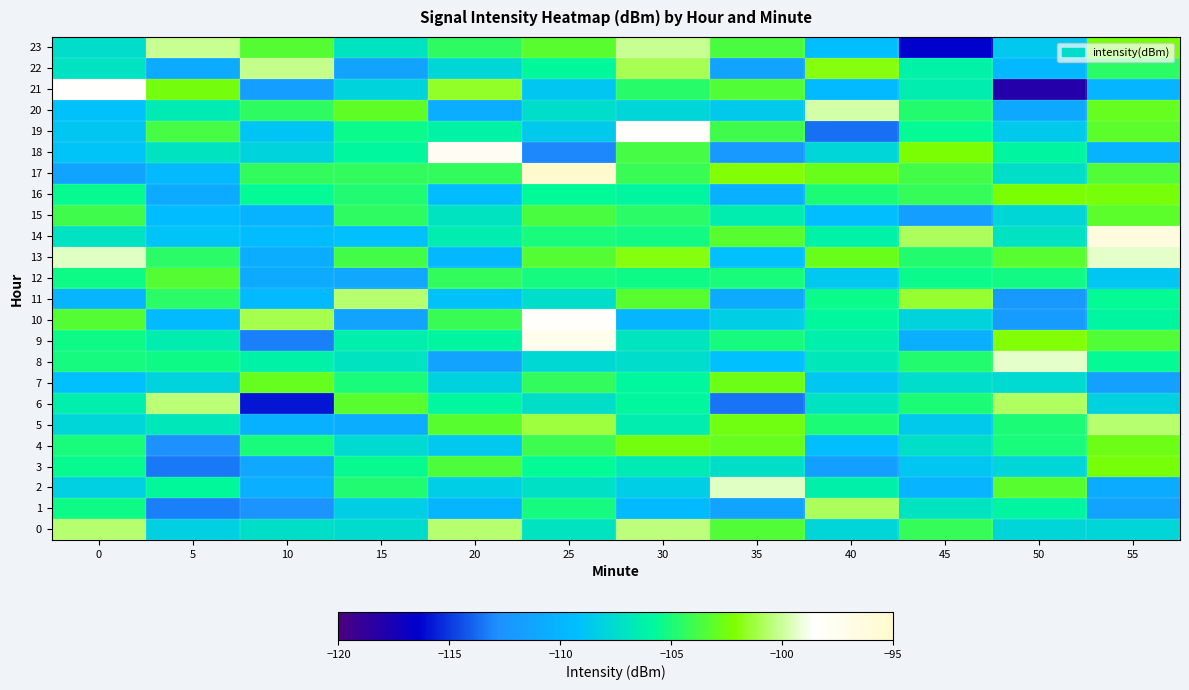

At which category is the sum across all series the highest?

25